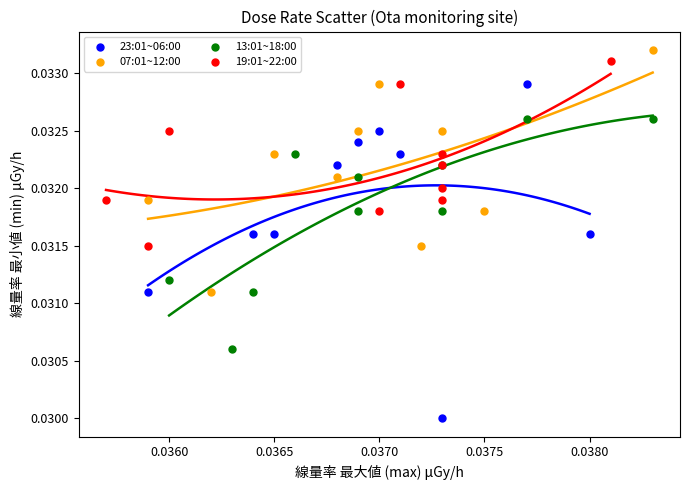

What are all the series names shown in the legend?

23:01~06:00, 07:01~12:00, 13:01~18:00, 19:01~22:00